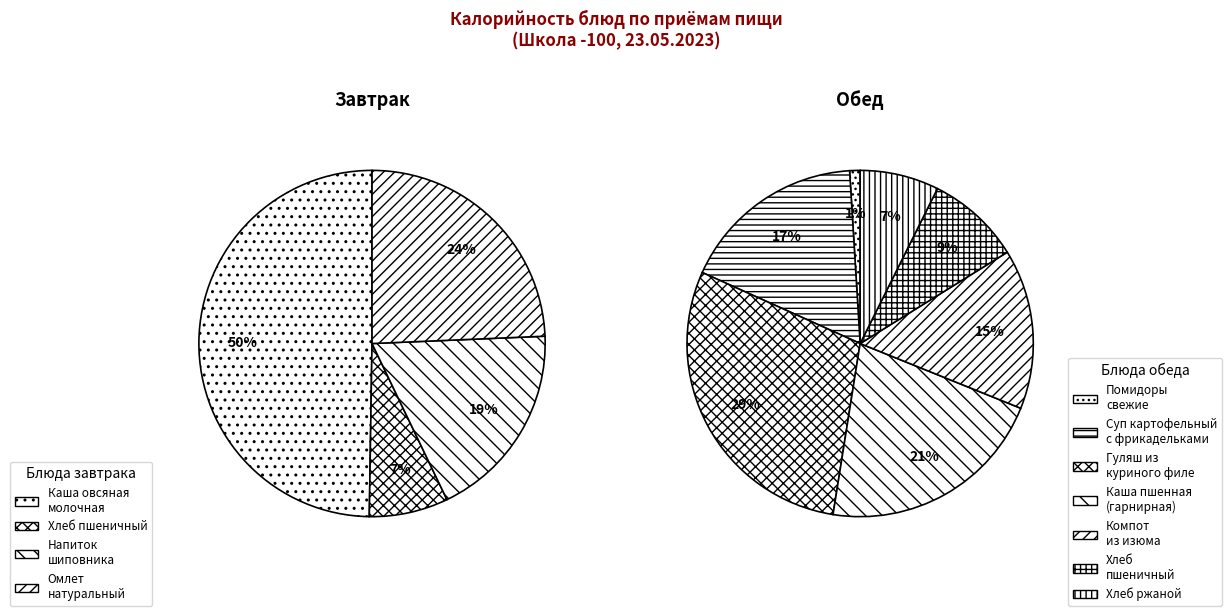

Is it true that 8 is 15% of the pie?

False